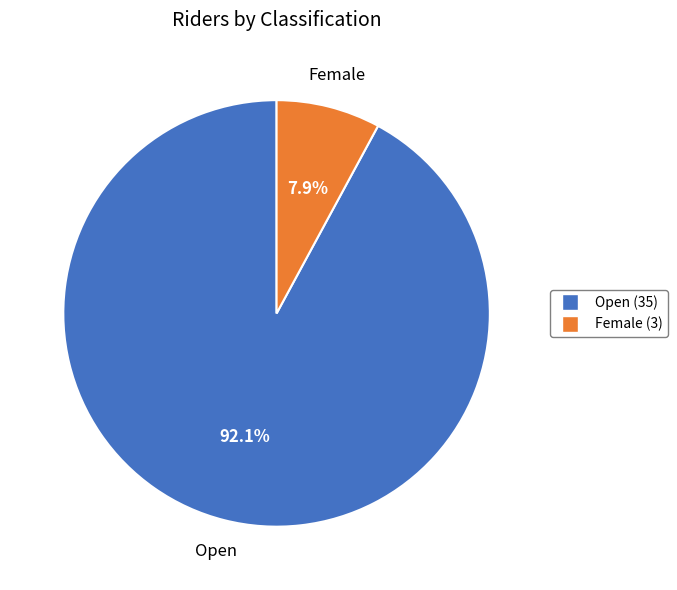

What percentage is NOT represented by Open?

7.9%